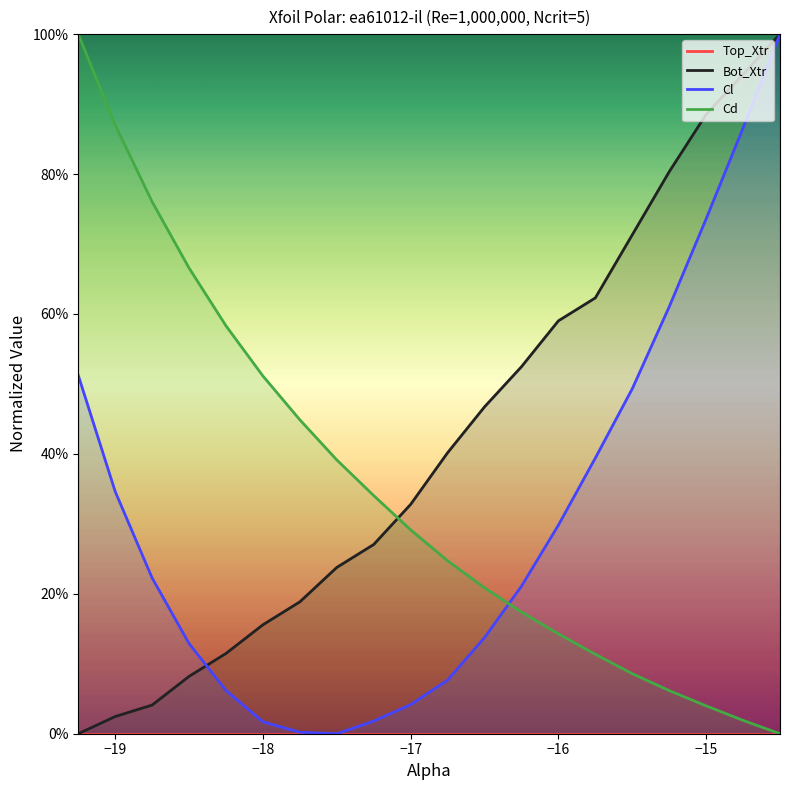

Count the number of data series in this chart.

4